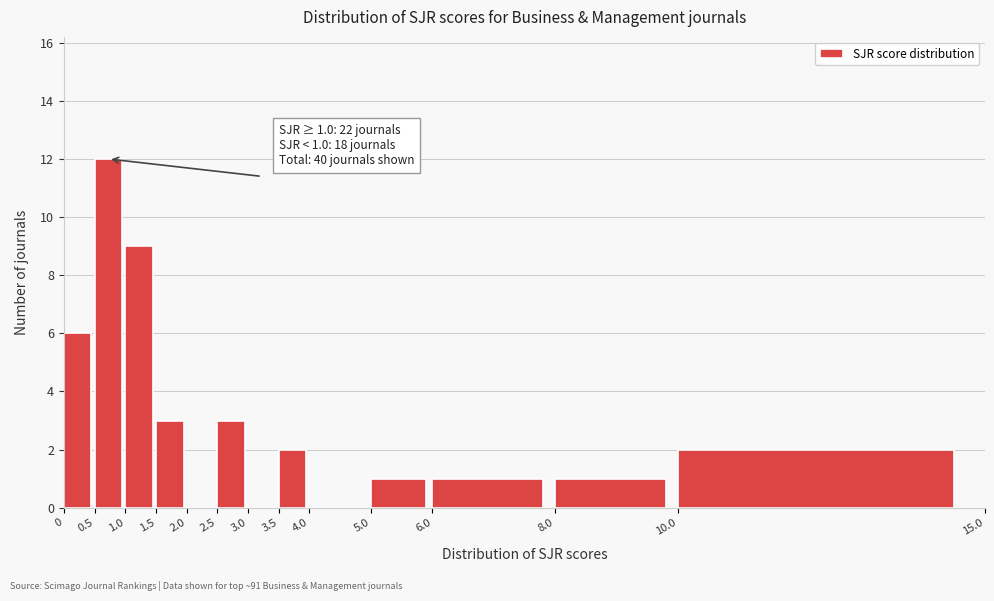

Over which range of the x-axis is the bar tallest?

0.5 to 1.0